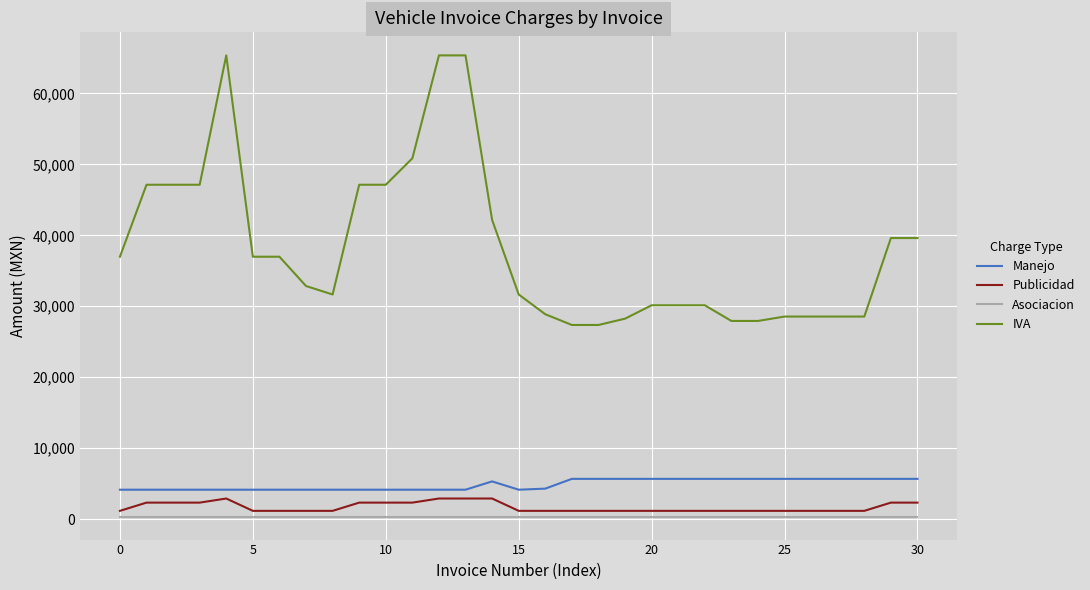

True or false: Asociacion and IVA intersect in this chart.

False